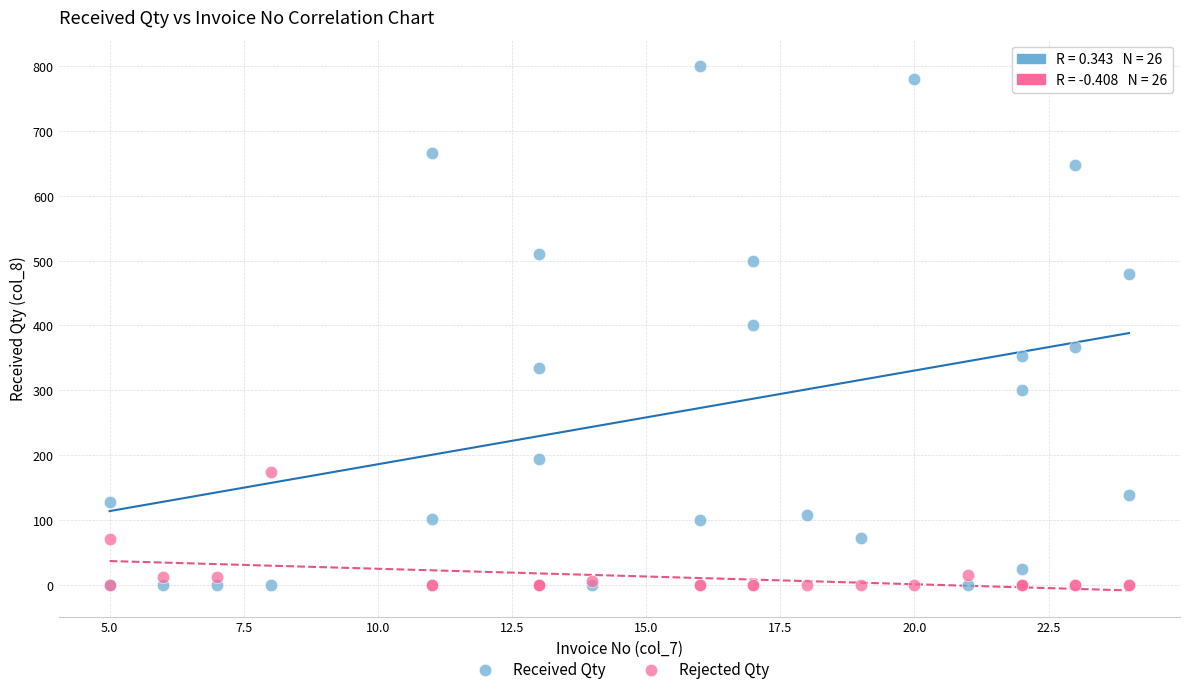

What are all the series names shown in the legend?

Received Qty, Rejected Qty